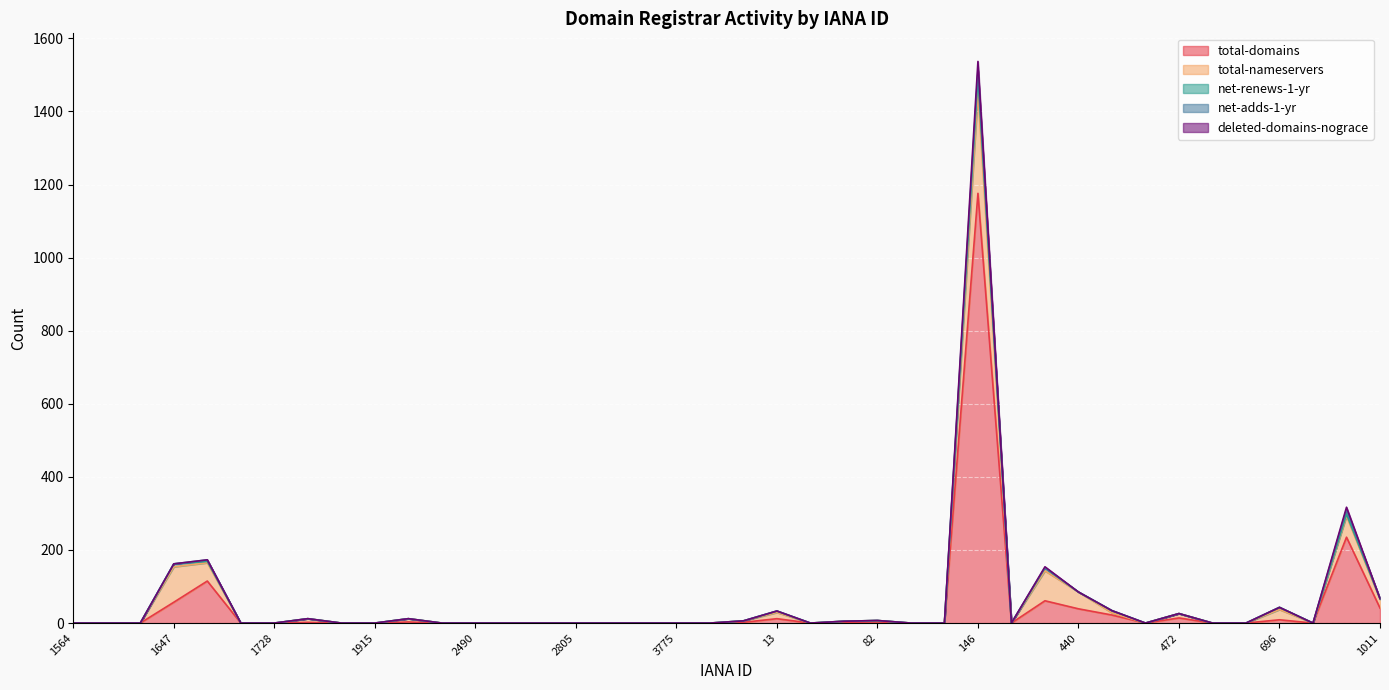

The net-renews-1-yr series shows 20 at 74. True or false?

False